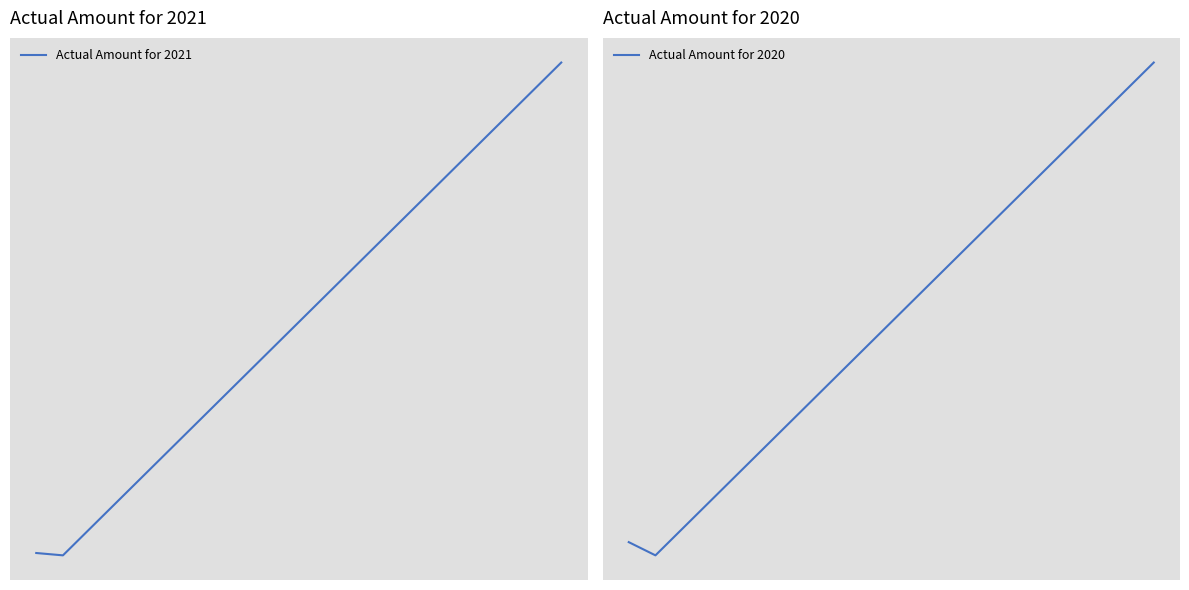

How many distinct data groups are displayed?

2